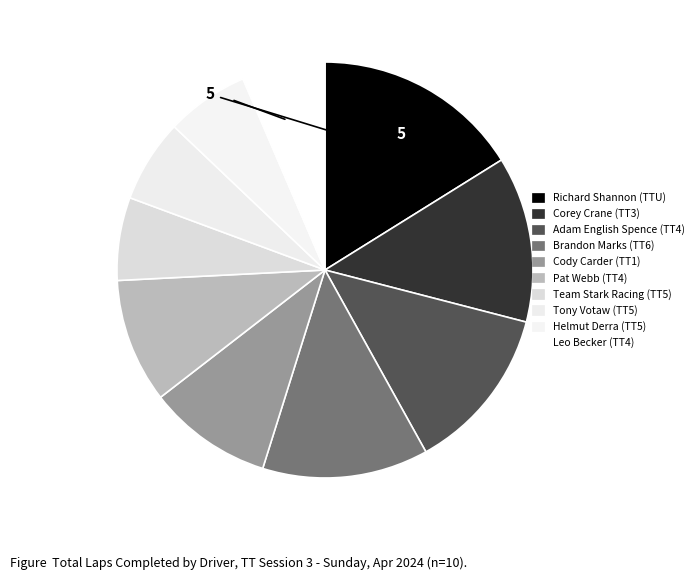

Count the number of slices in the pie.

10